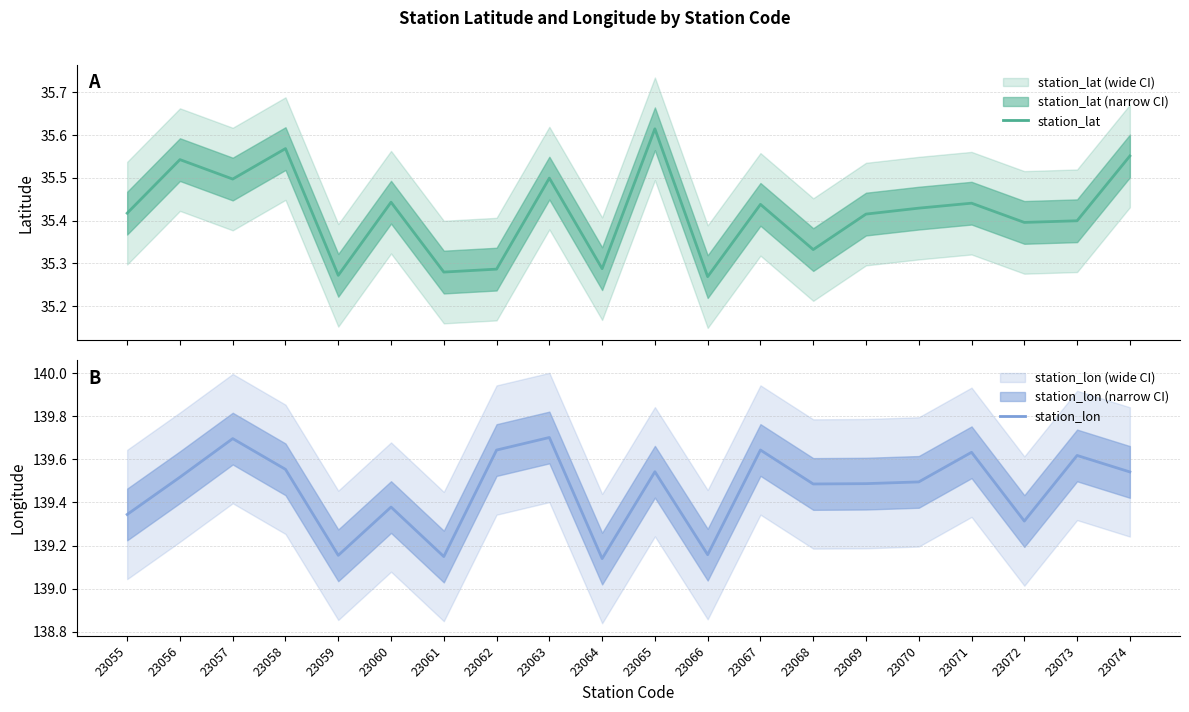

How many categories are shown in the chart?

20